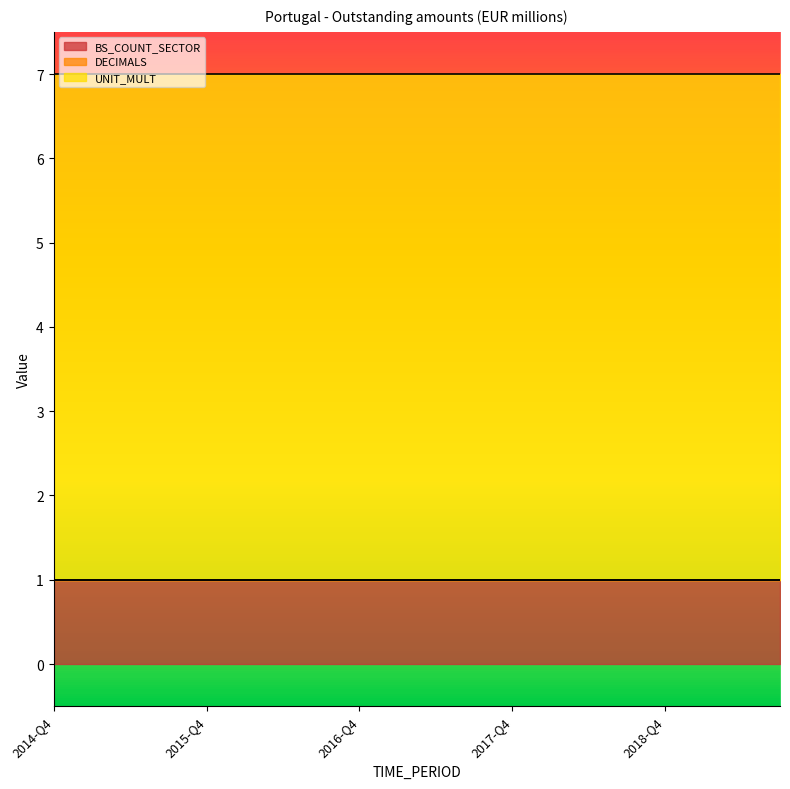

Rank the series by their average value, from lowest to highest.

DECIMALS, BS_COUNT_SECTOR, UNIT_MULT